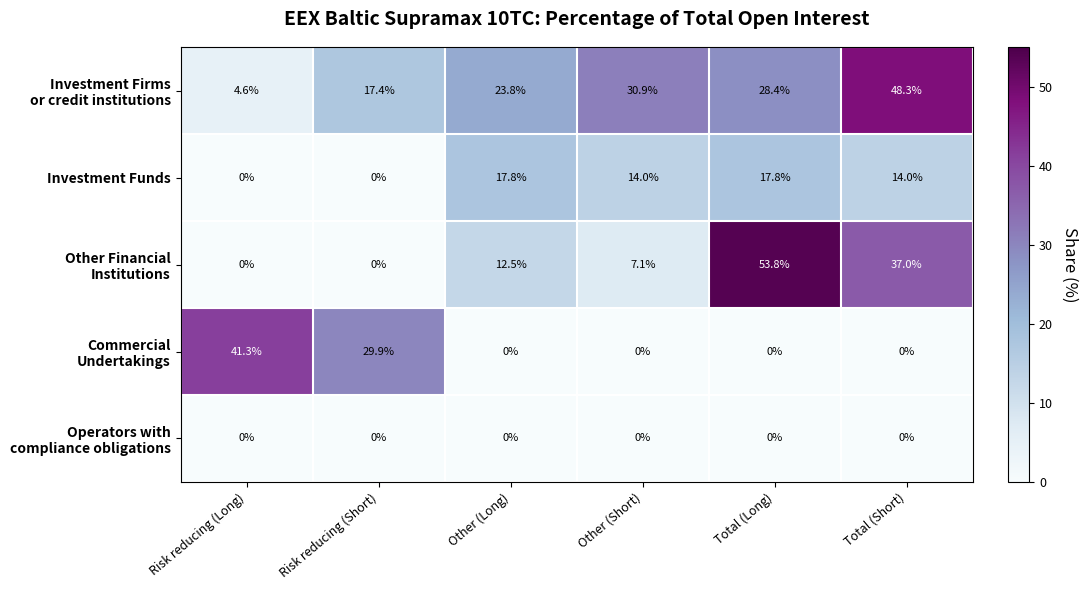

Is it true that Investment Funds equals 14.0 at Other (Short)?

True